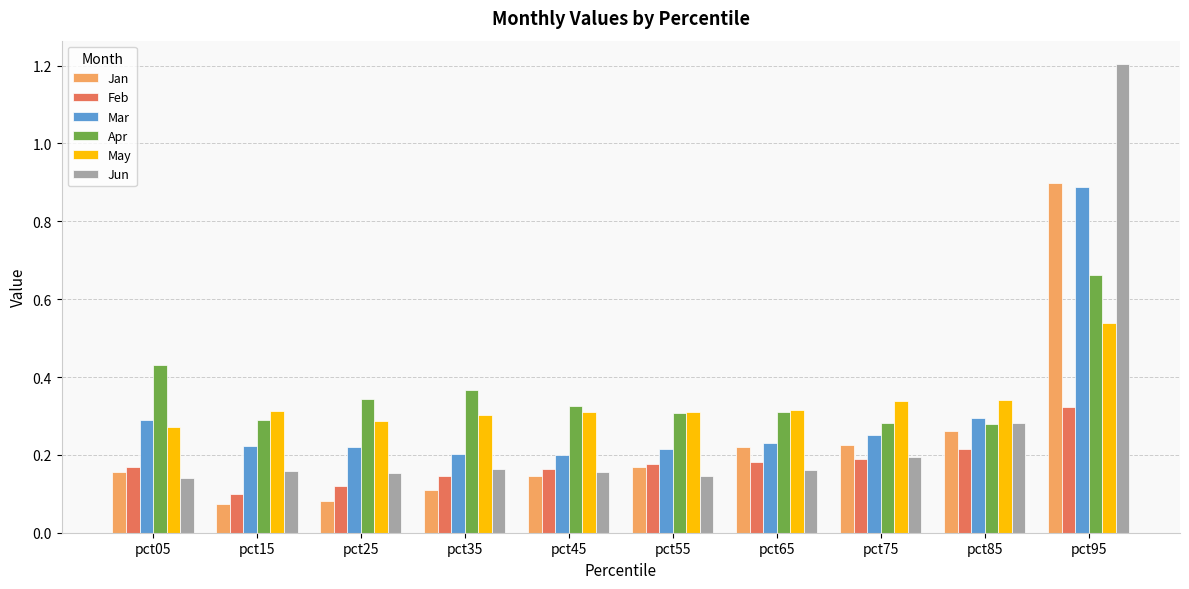

Between pct55 and pct85, which series saw the biggest shift?

Jun